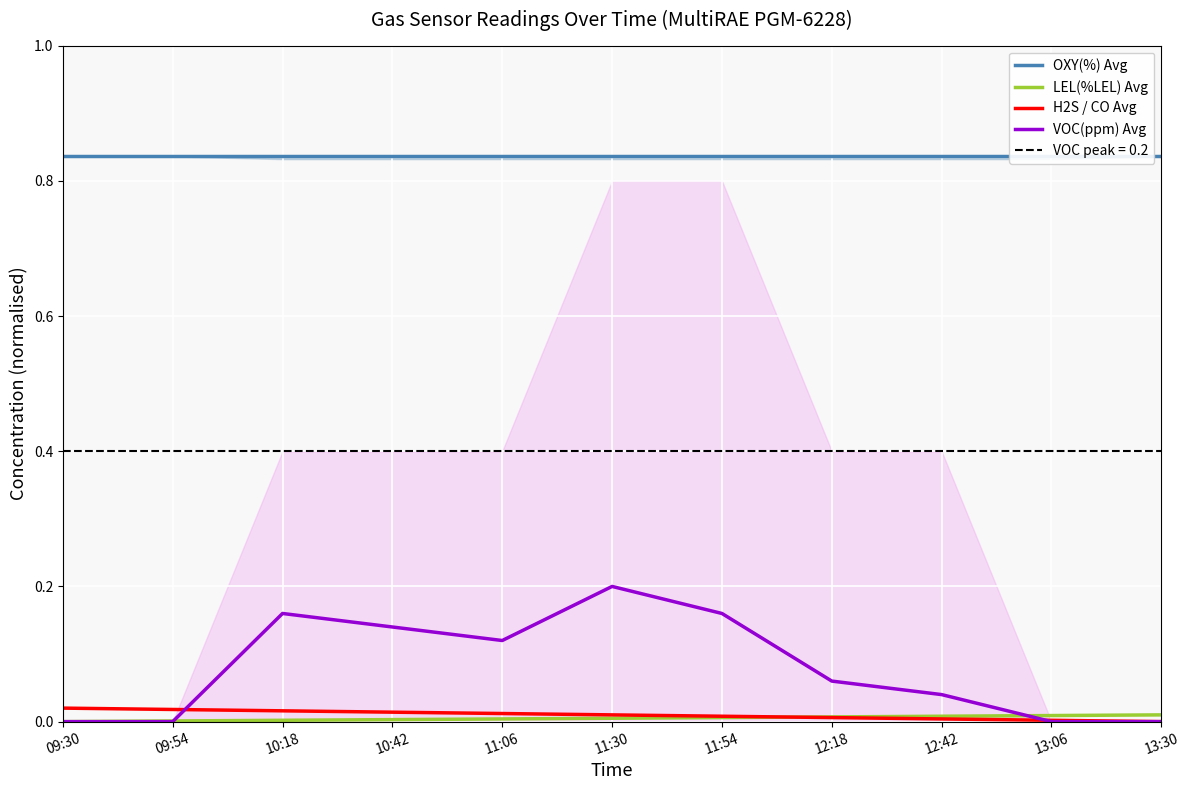

How many distinct data groups are displayed?

4